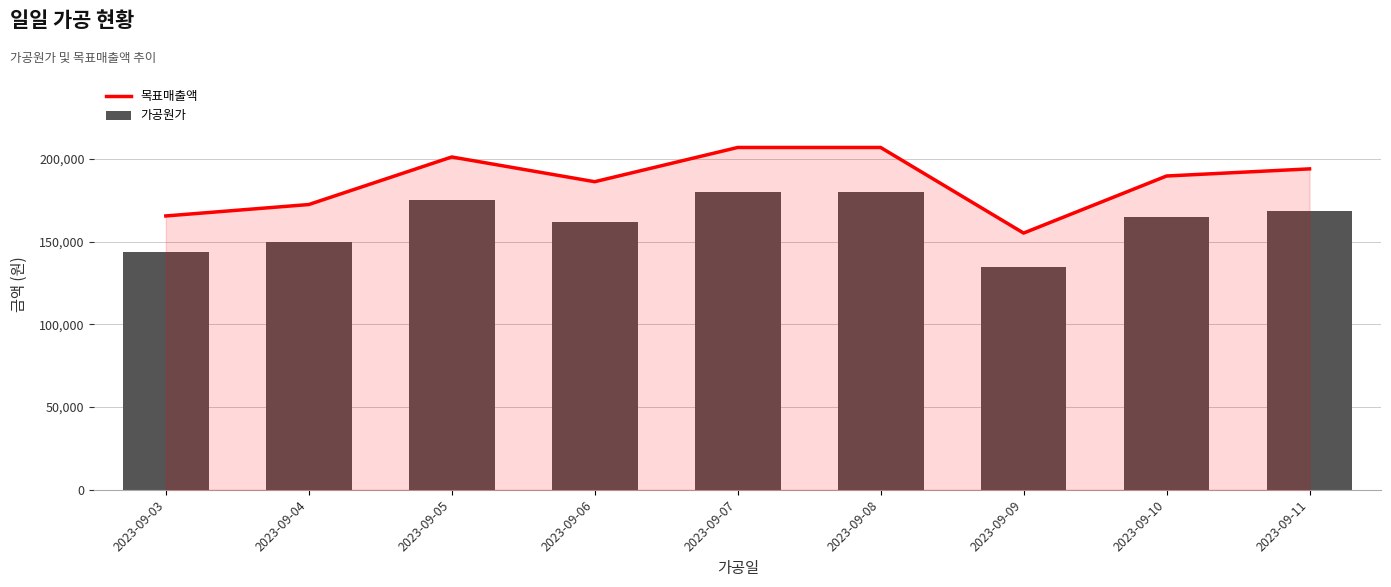

How many 가공원가 values are between 150000 and 175000?

5